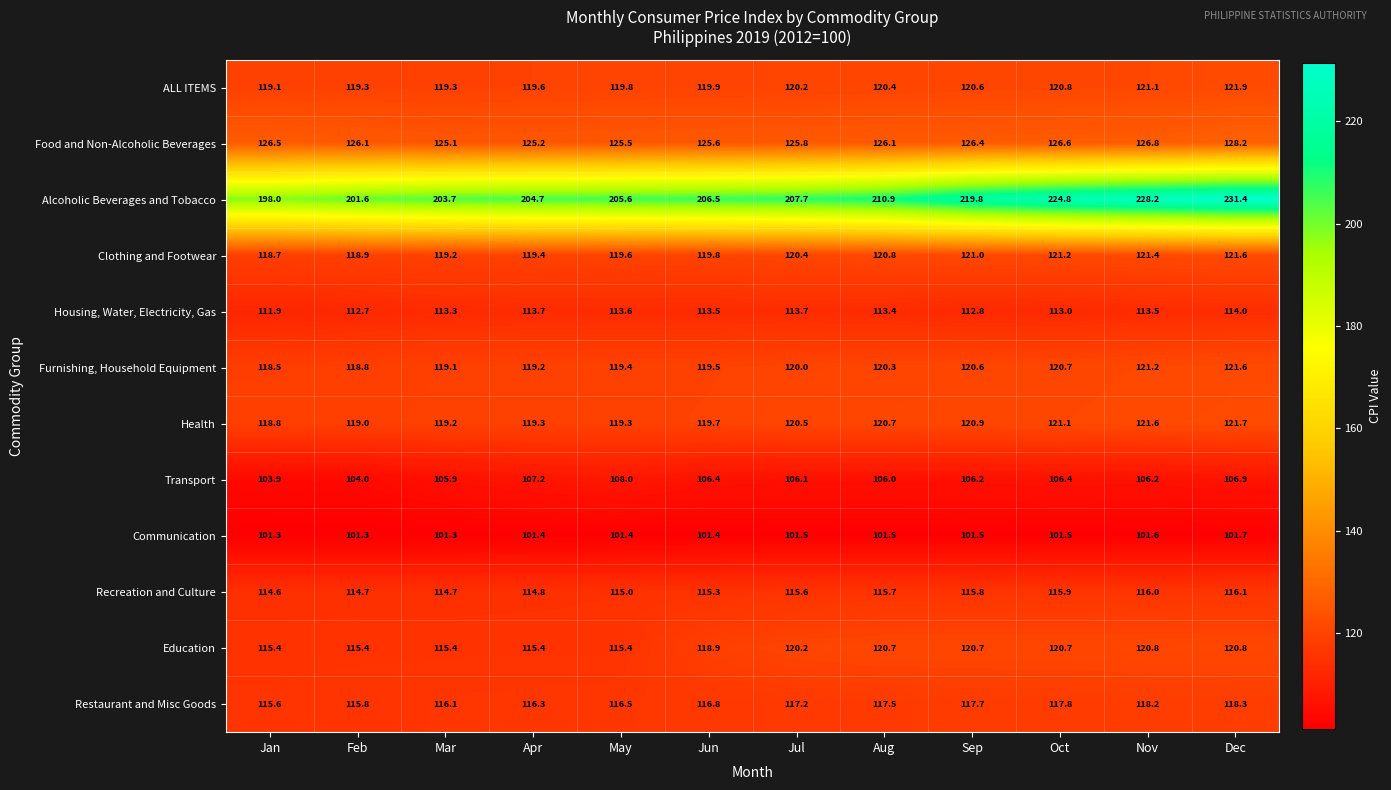

Which label corresponds to the largest value in the chart?

Dec